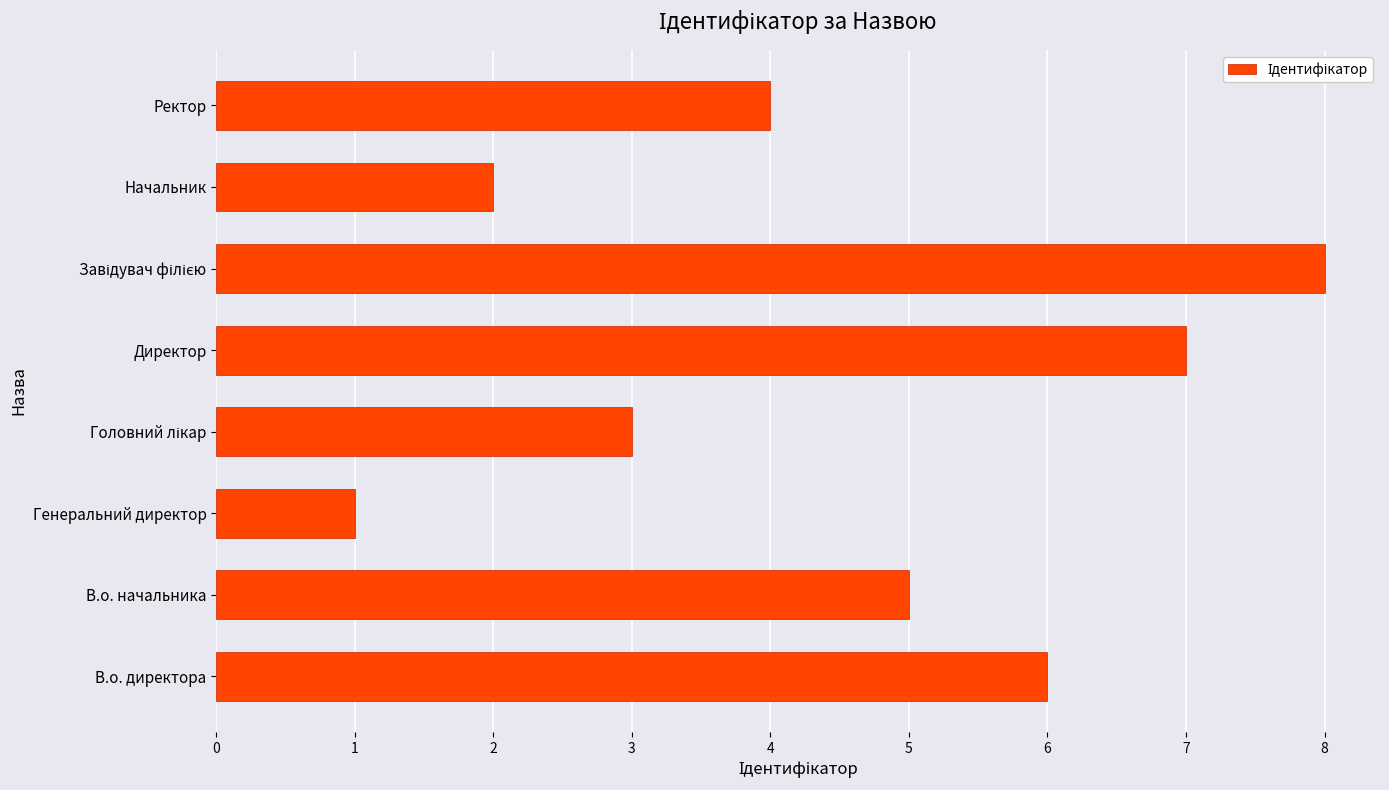

What is the smallest value displayed?

1